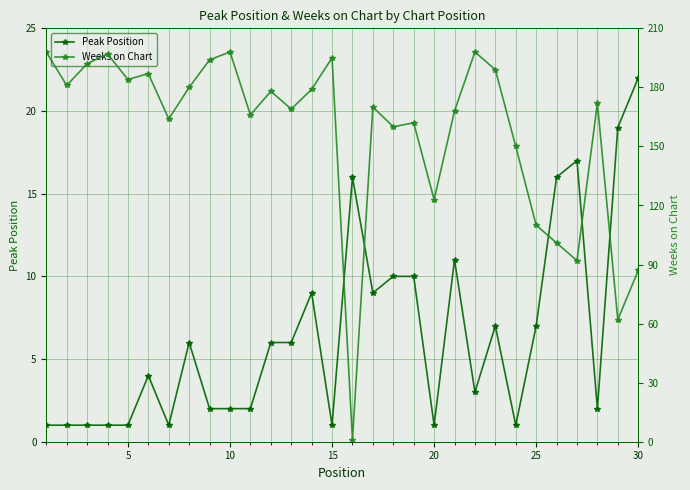

Which category has the highest value in the Peak Position series?

30